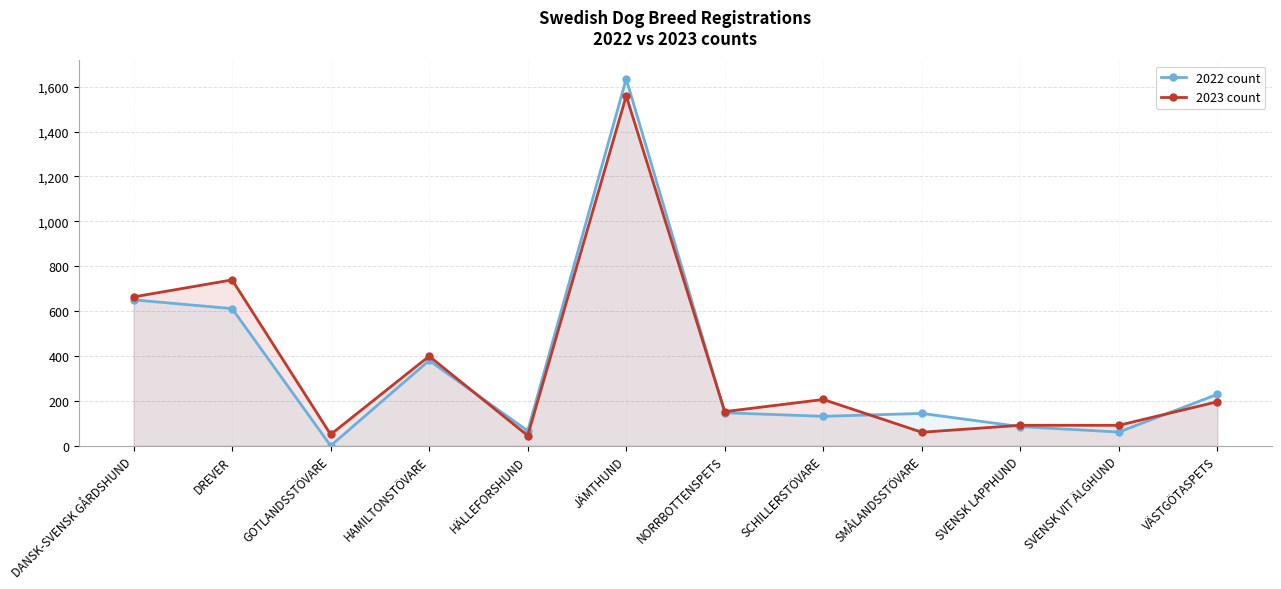

At which category does 2022 count reach its first local peak?

HAMILTONSTÖVARE